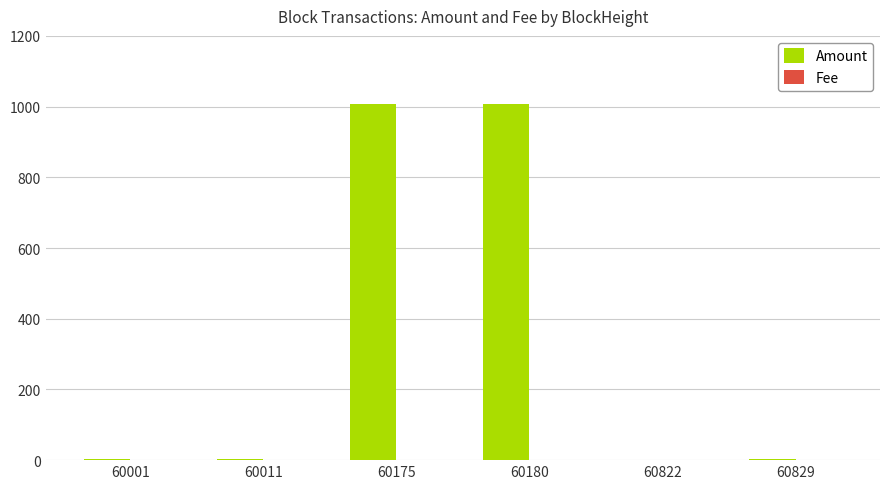

The Amount series shows 2.4 at 60011. True or false?

True